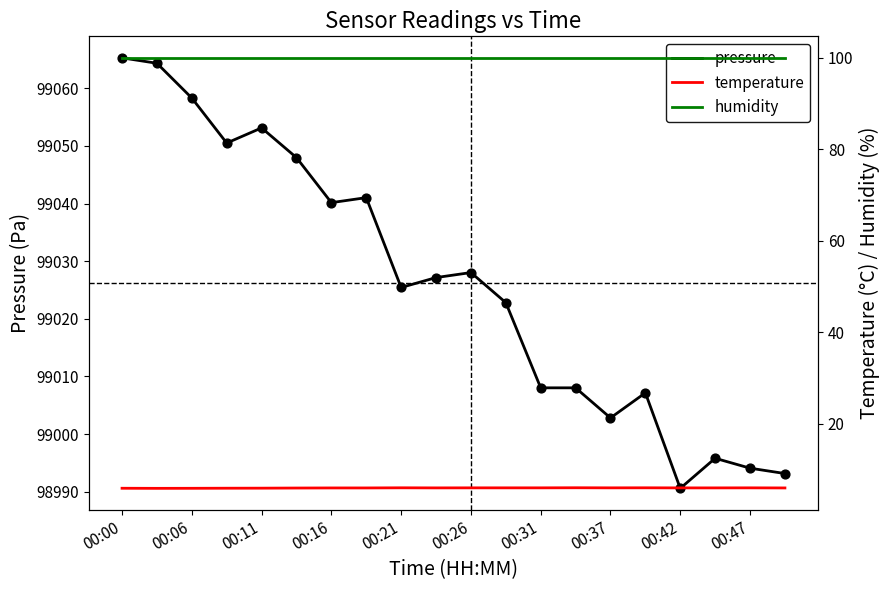

At how many categories does at least one series exceed 35084?

20